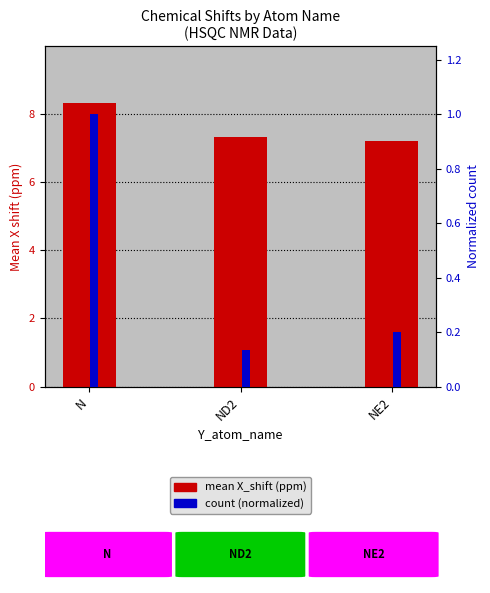

What is the label of the 2nd bar from the right?

ND2